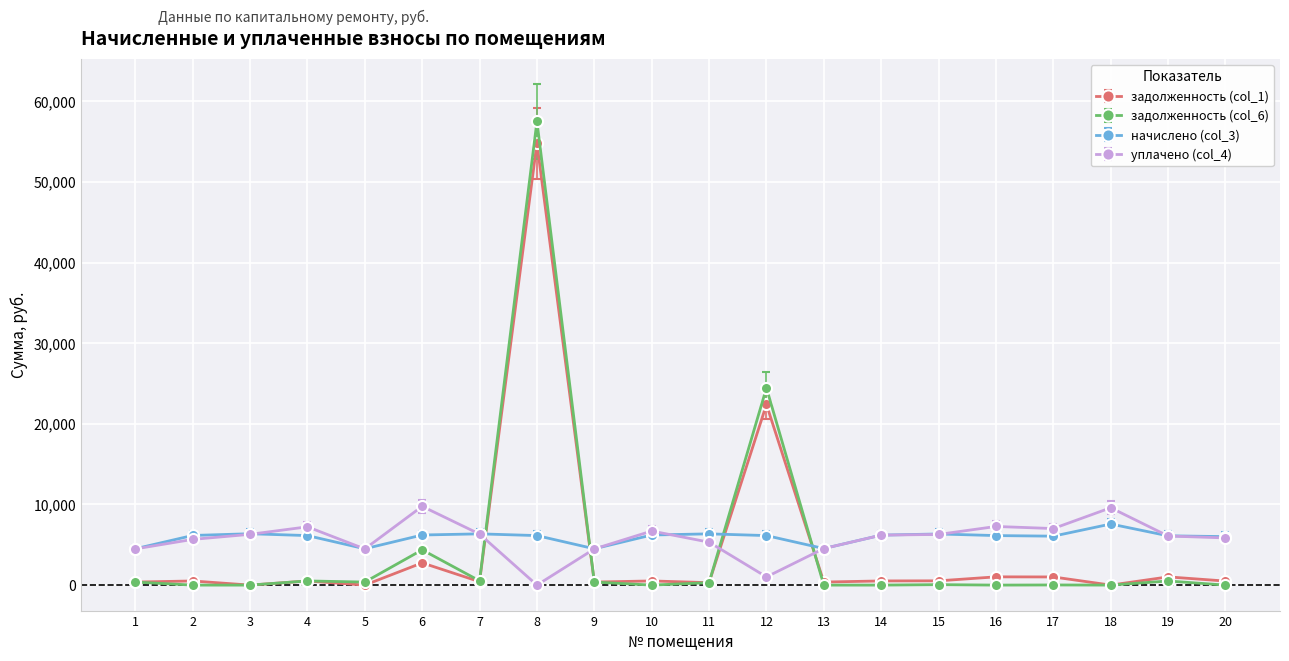

True or false: задолженность (col_6) has a value of 0.0 at 3.

True